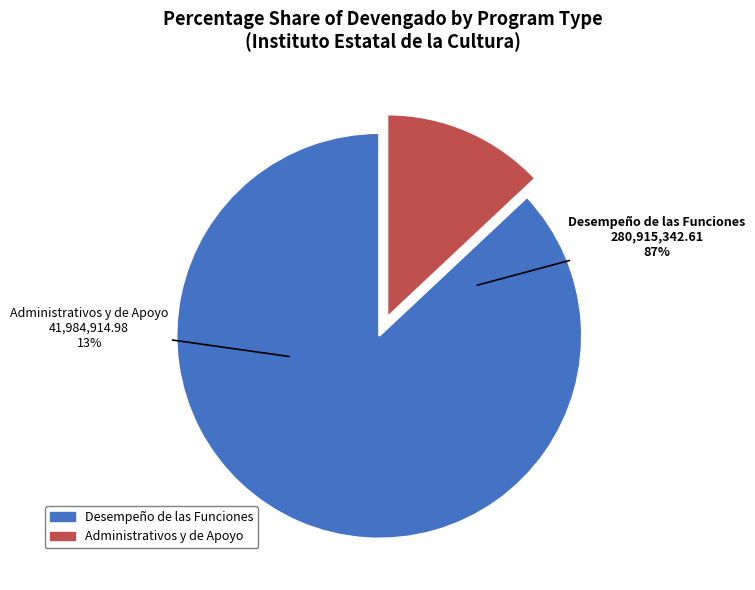

To the nearest percent, what is the difference between the Administrativos y de Apoyo and Desempeño de las Funciones slice percentages?

74%